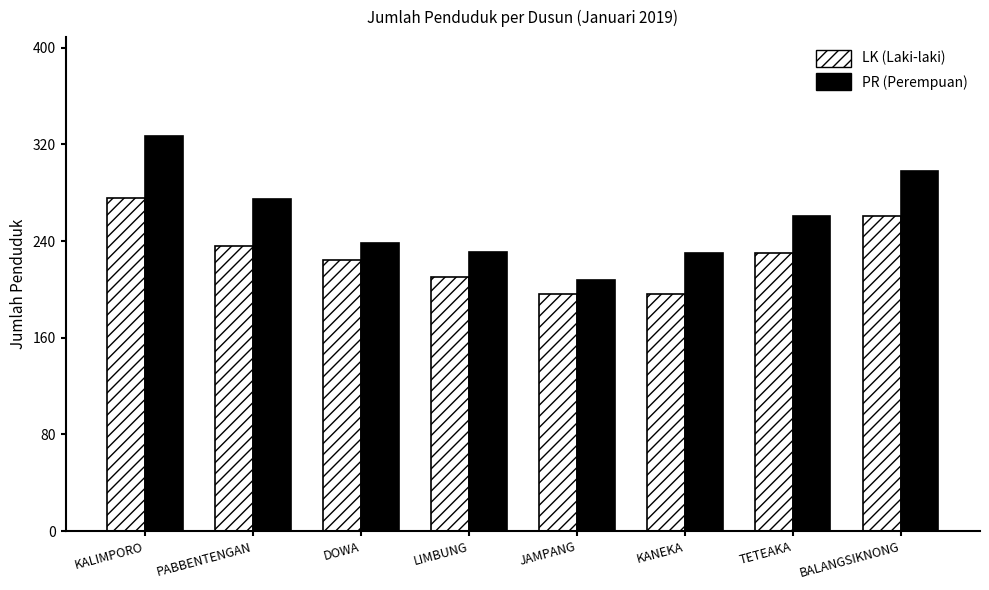

What is the smallest value displayed?

196